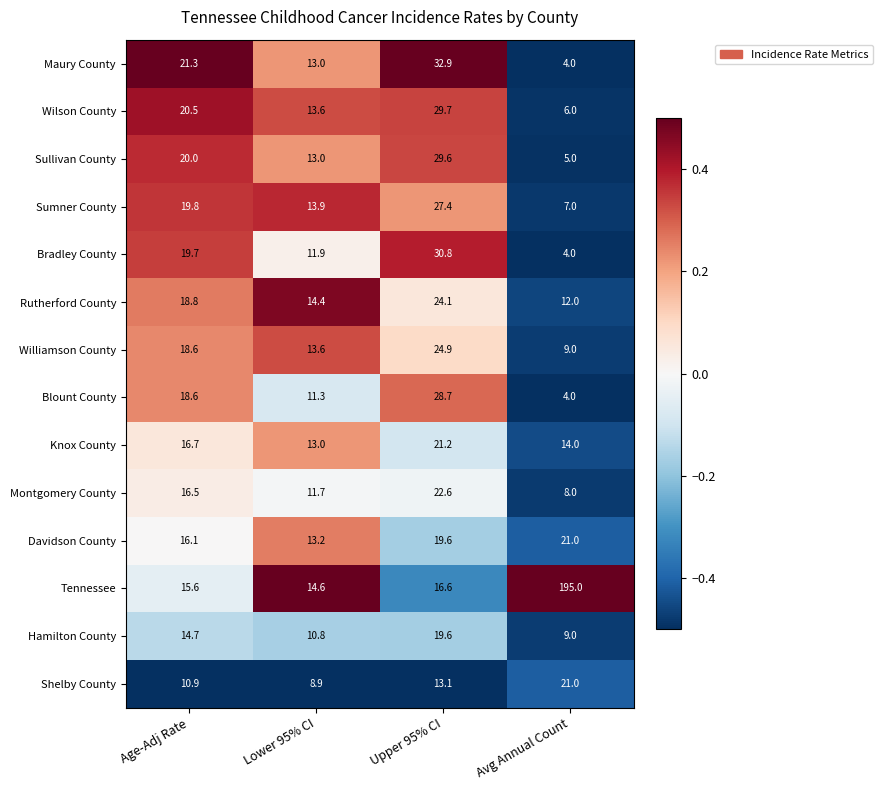

Which series has the widest spread of values?

Tennessee